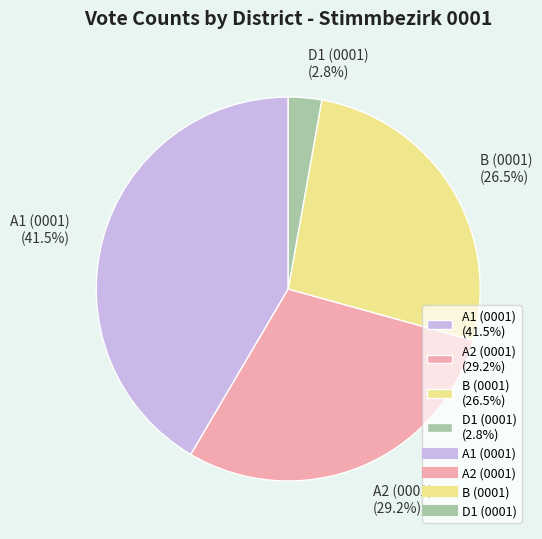

Between B (0001) (26.5%) and D1 (0001) (2.8%), which is larger?

B (0001) (26.5%)